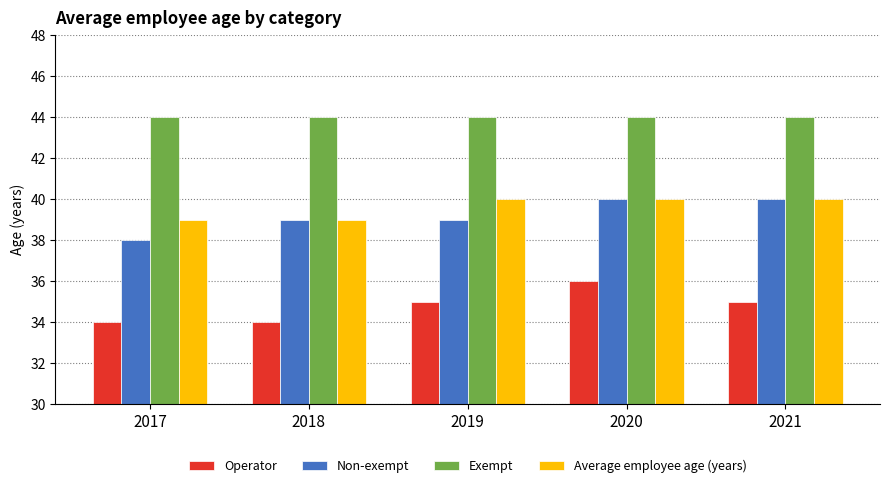

What is the value of the Exempt bar at the 5th from the left?

44